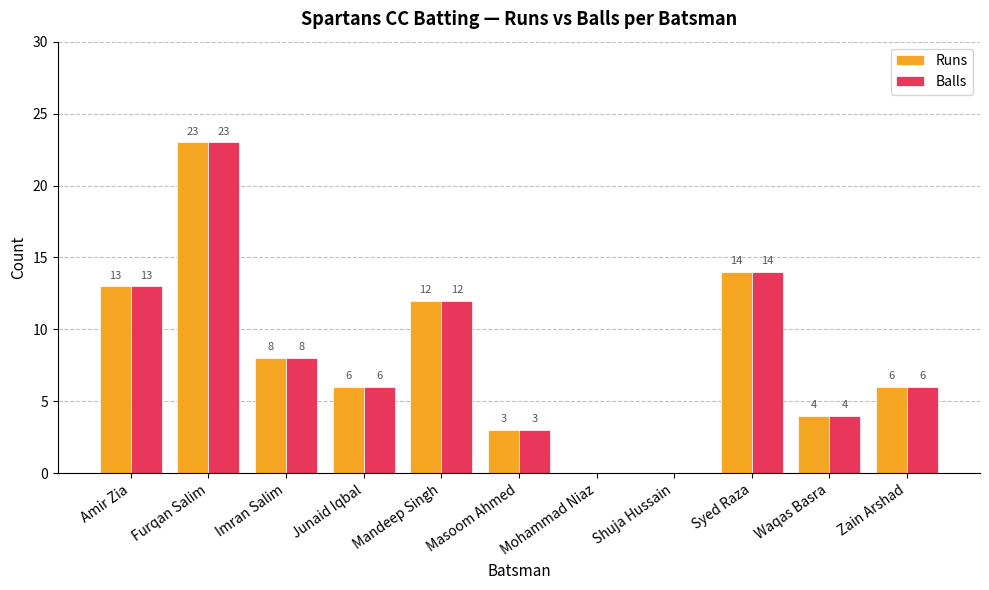

Is it true that Balls equals 39 at Furqan Salim?

False